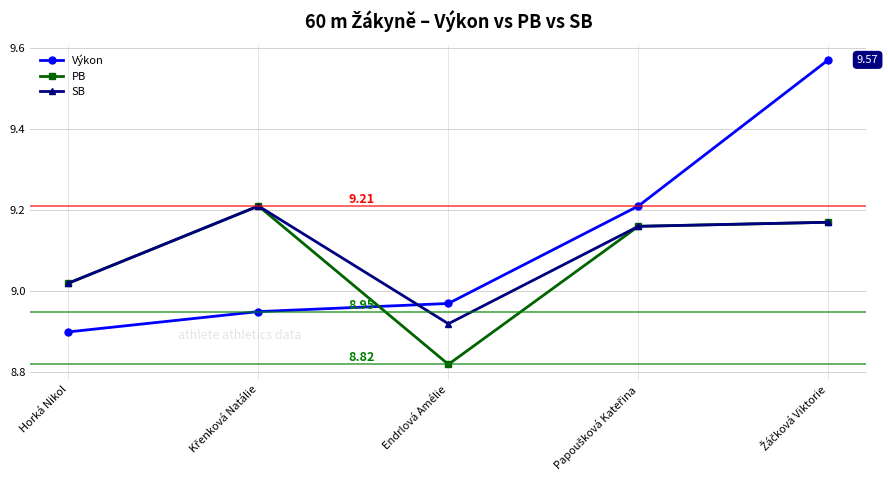

Where is the first local minimum for SB?

Endrlová Amélie